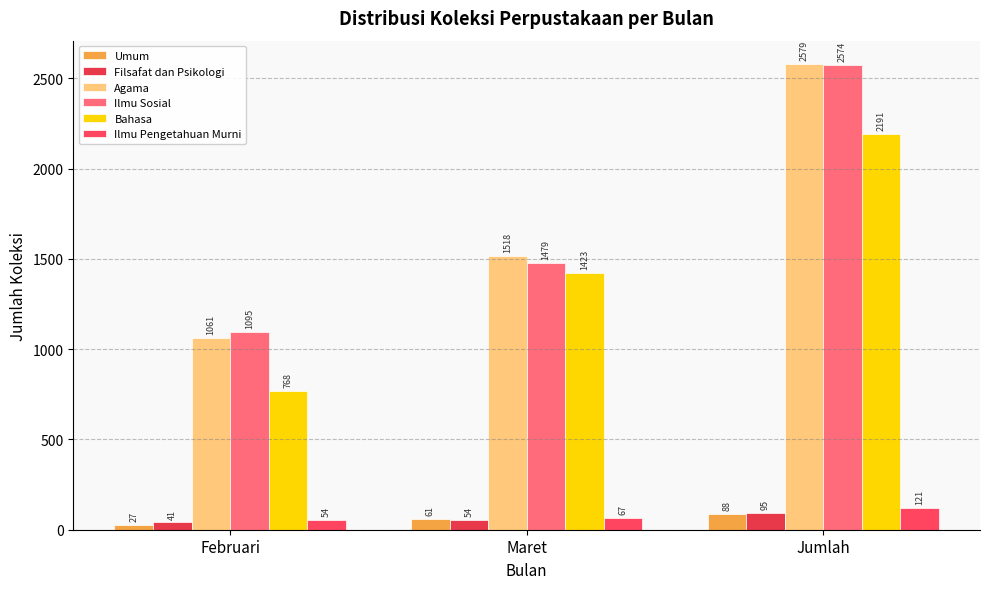

At which label does Ilmu Sosial reach its peak?

Jumlah